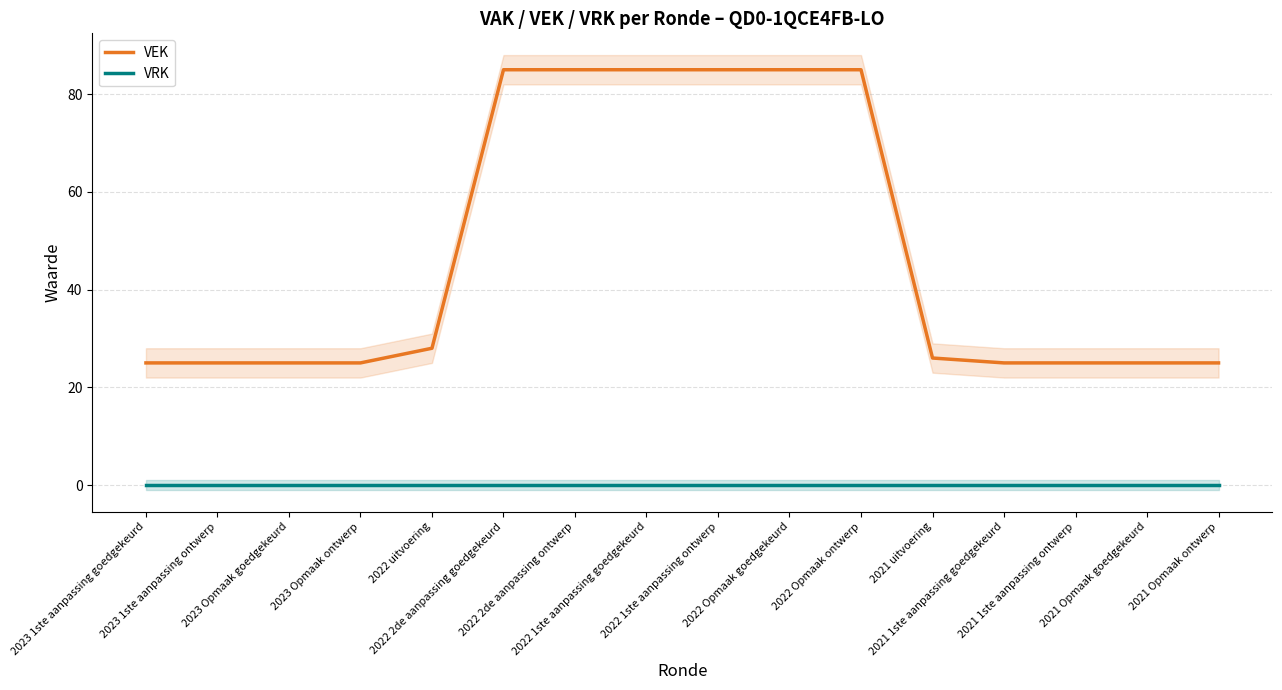

What is the label of the 5th point from the right?

2021 uitvoering